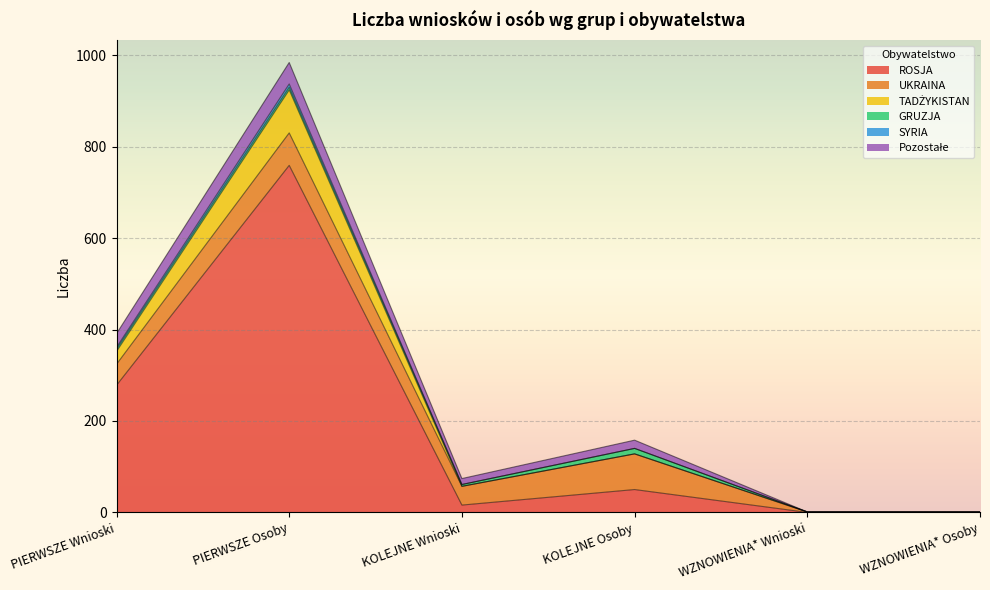

Where does the ROSJA series first go above 50?

PIERWSZE Wnioski